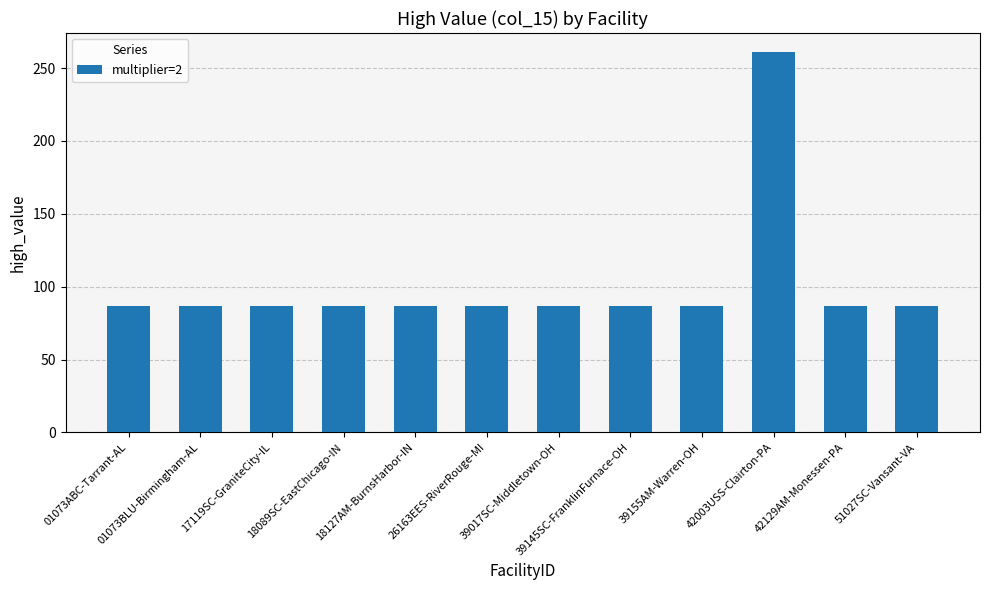

What is the label of the 8th bar from the right?

18127AM-BurnsHarbor-IN